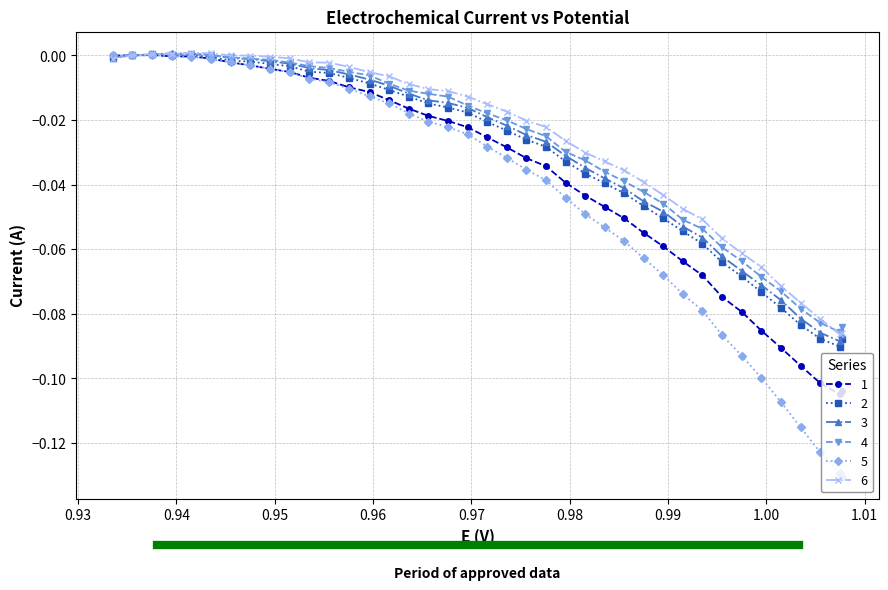

Which series changed the most between 1.02 and 28?

5